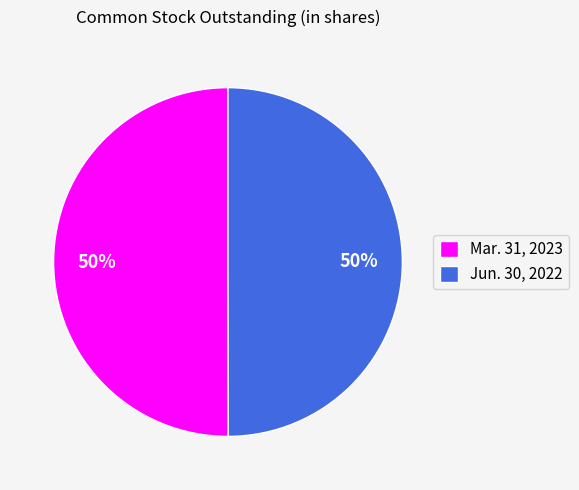

To the nearest percent, what is the combined percentage of Jun. 30, 2022 and Mar. 31, 2023?

100%